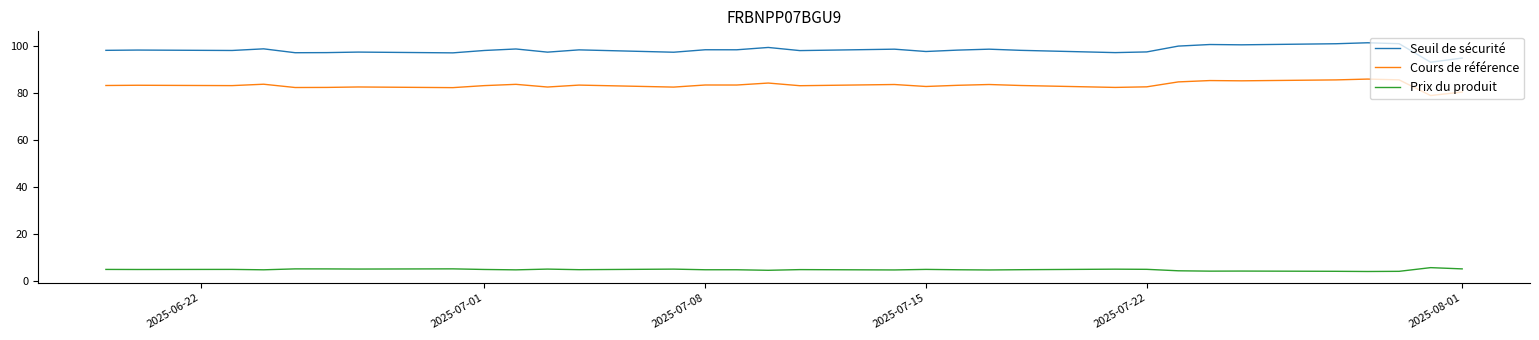

Rank the series by their maximum value, from highest to lowest.

Seuil de sécurité, Cours de référence, Prix du produit